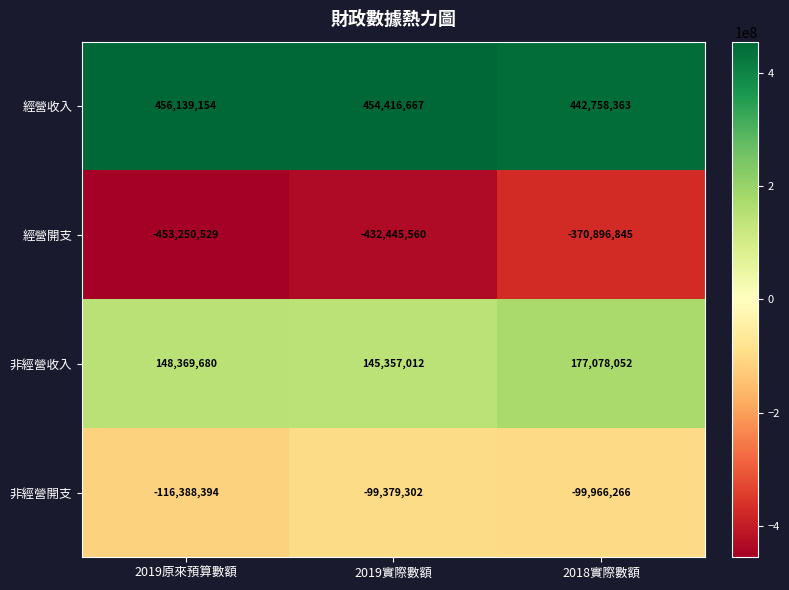

What is the total value across all series at 2018實際數額?

148973304